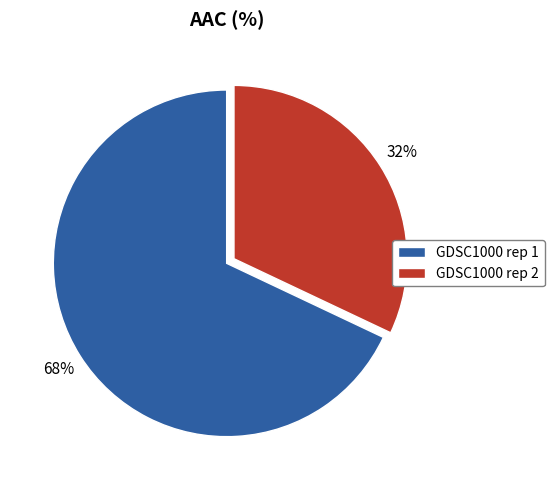

Is the sum of GDSC1000 rep 2 and GDSC1000 rep 1 greater than half?

Yes